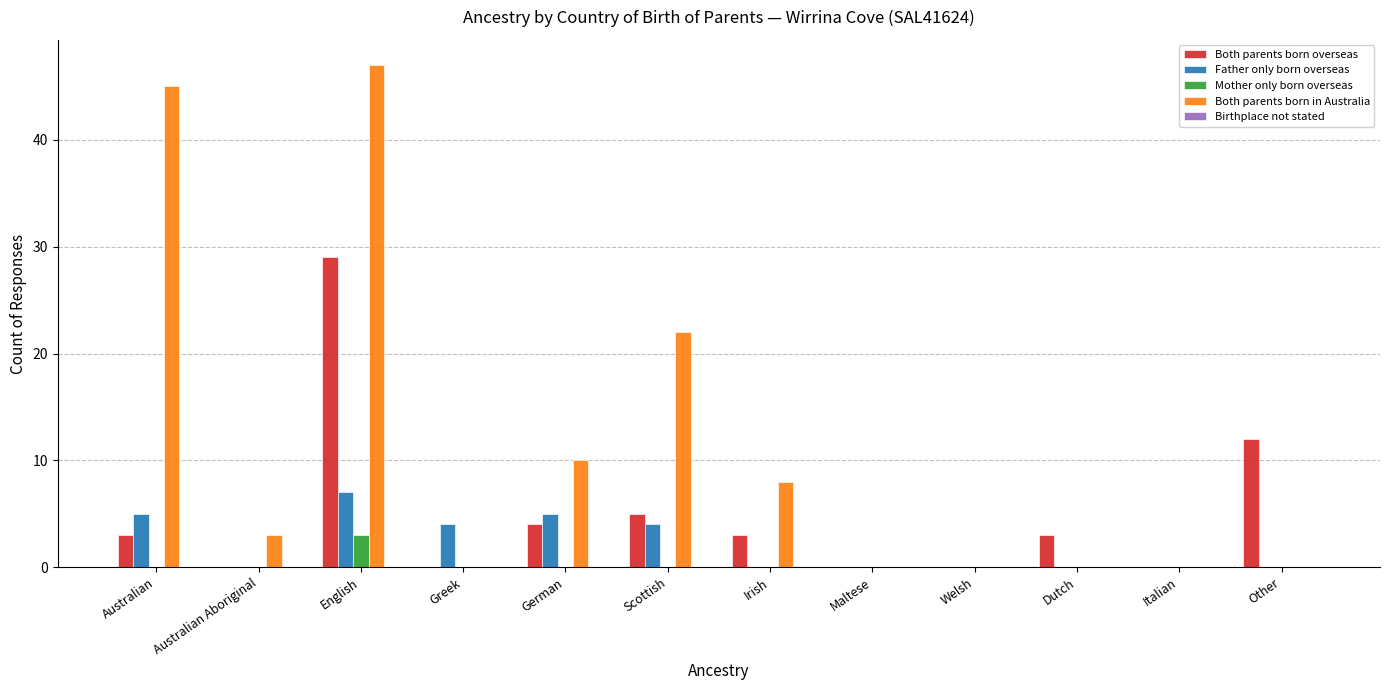

Between Scottish and Welsh, which series saw the biggest shift?

Both parents born in Australia